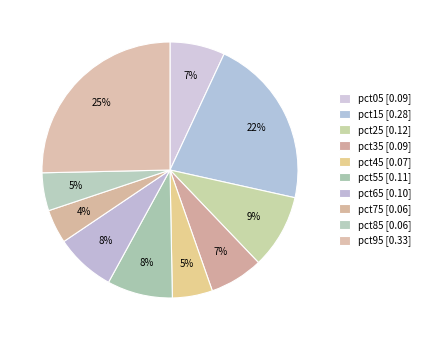

Count the number of slices in the pie.

10